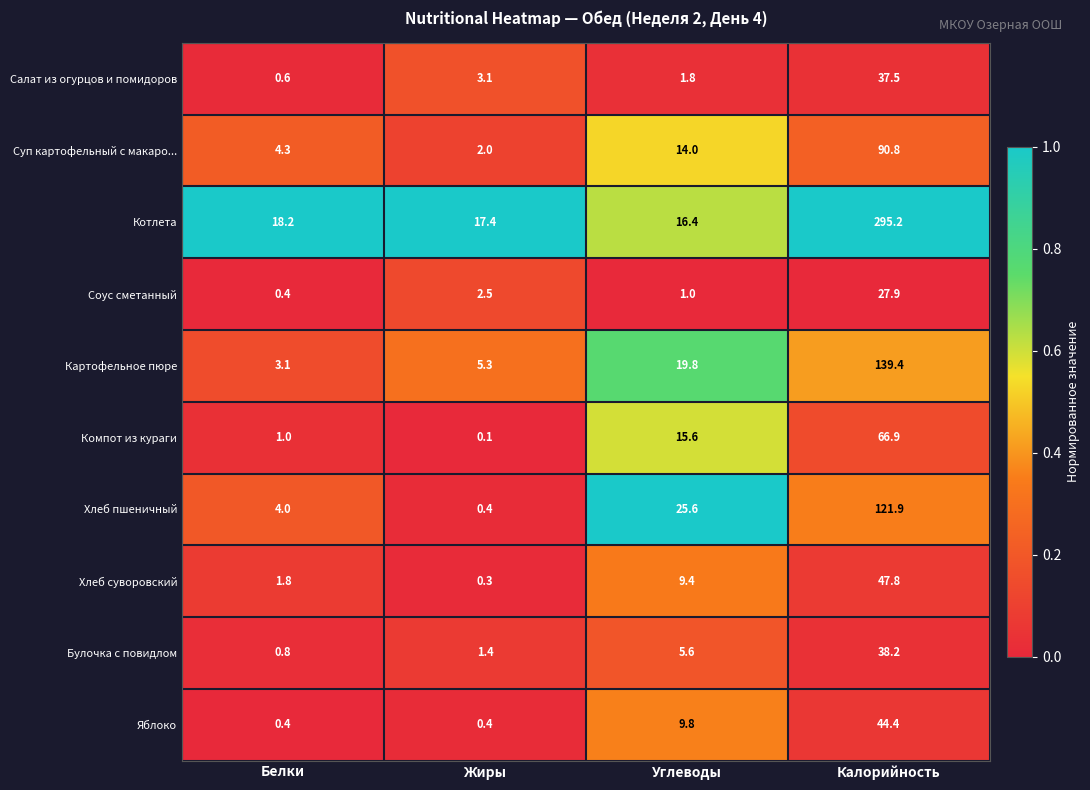

Rank the series at Калорийность from lowest to highest value.

Соус сметанный, Салат из огурцов и помидоров, Булочка с повидлом, Яблоко, Хлеб суворовский, Компот из кураги, Суп картофельный с макаро..., Хлеб пшеничный, Картофельное пюре, Котлета